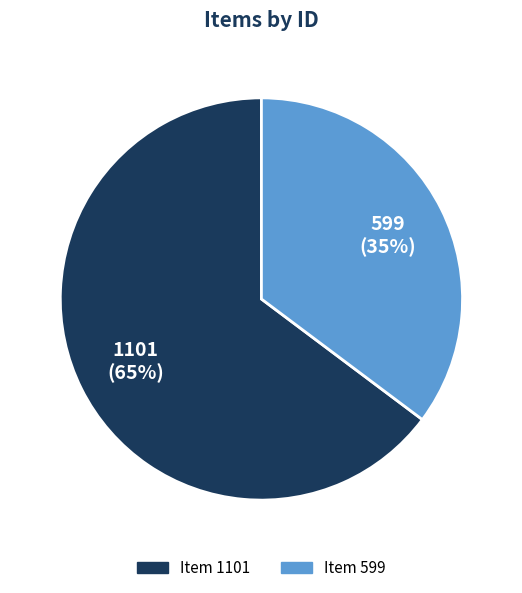

The Item 599 slice represents 30% of the pie. True or false?

False